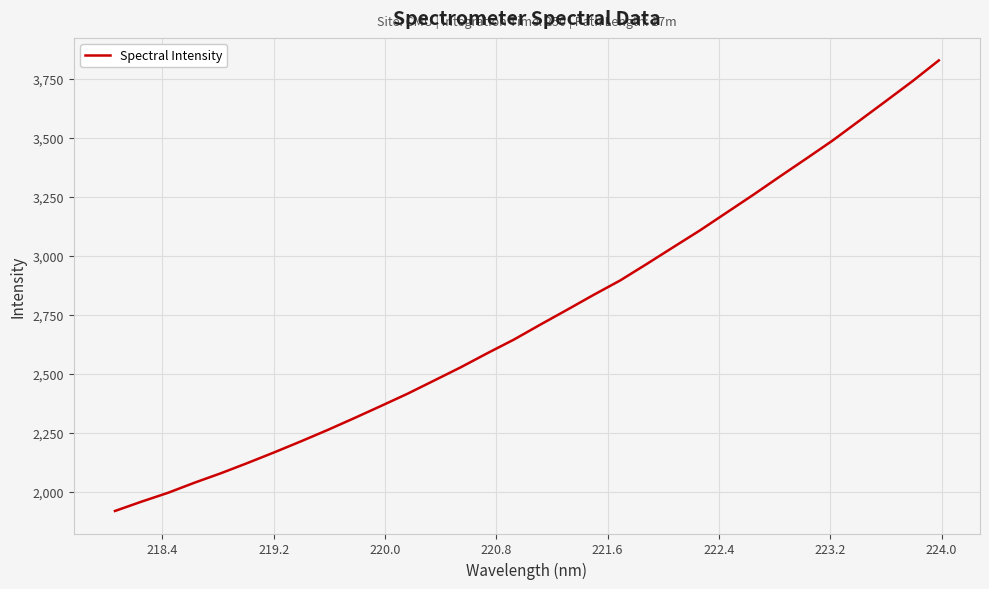

What is the minimum value shown in the chart?

1917.7